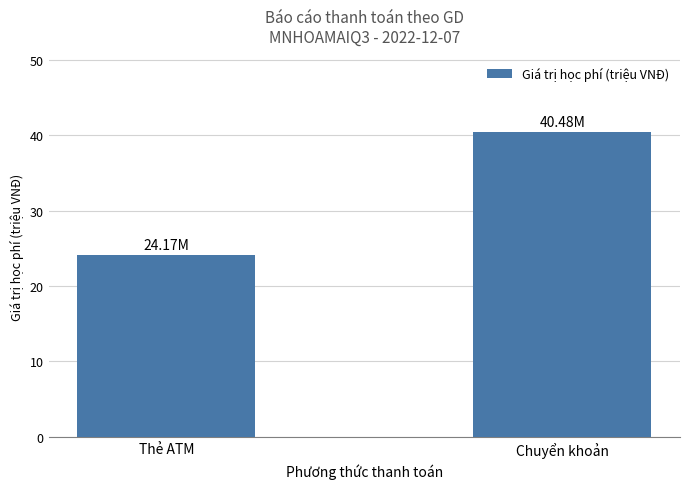

Which category has the highest value across all series?

Chuyển khoản